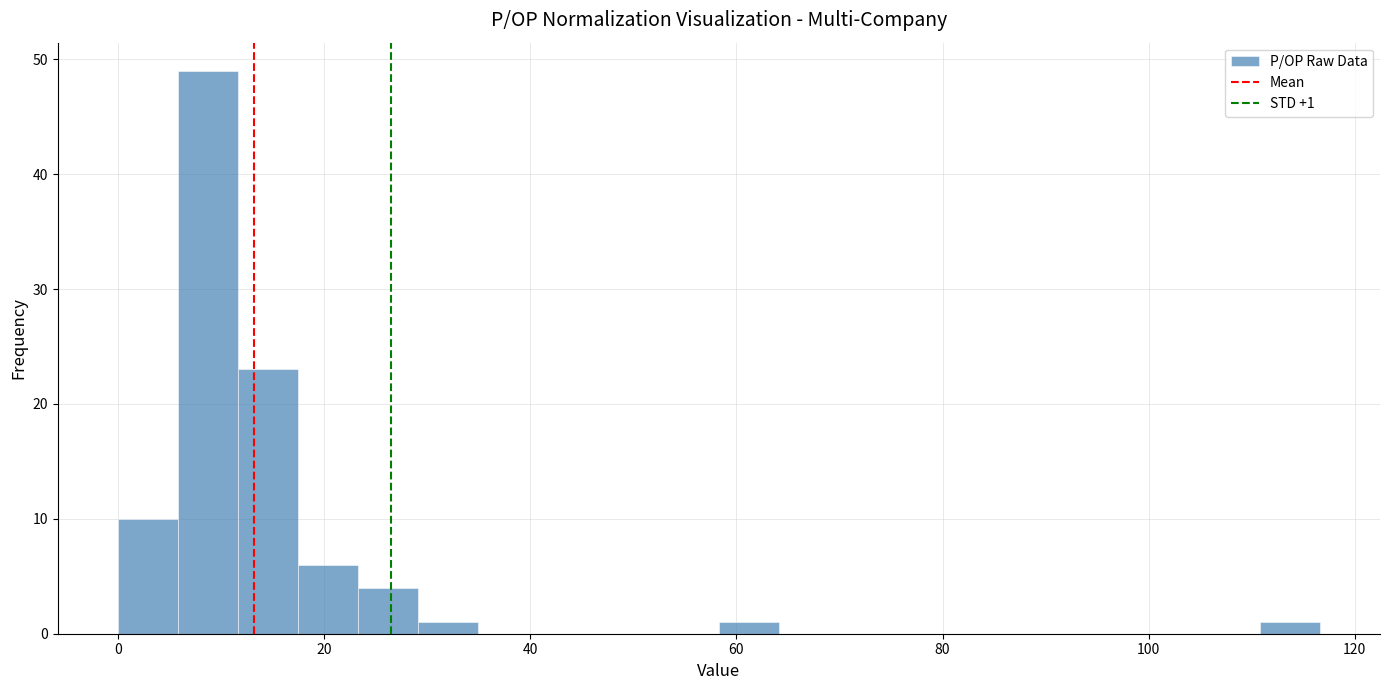

Read against the x-axis, roughly where is the centre of the tallest bar?

8